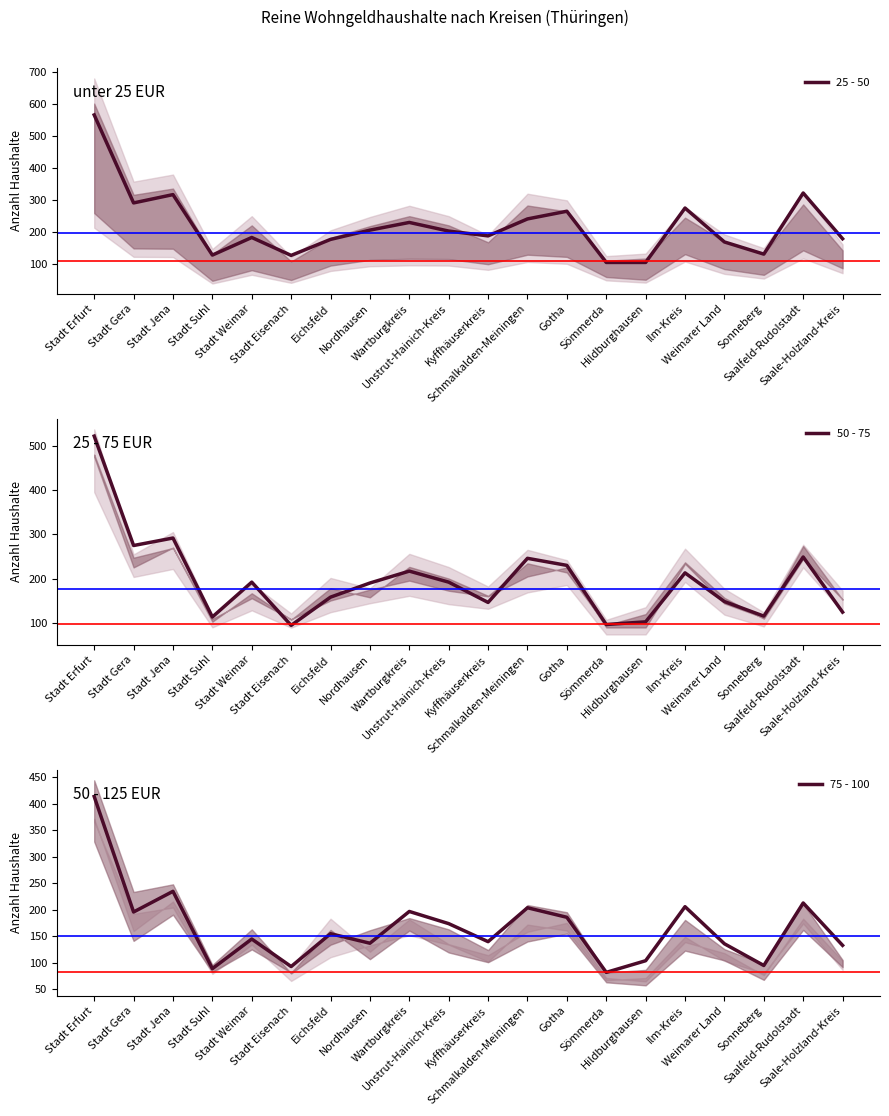

Which has a higher value, Stadt Weimar or Ilm-Kreis?

Ilm-Kreis